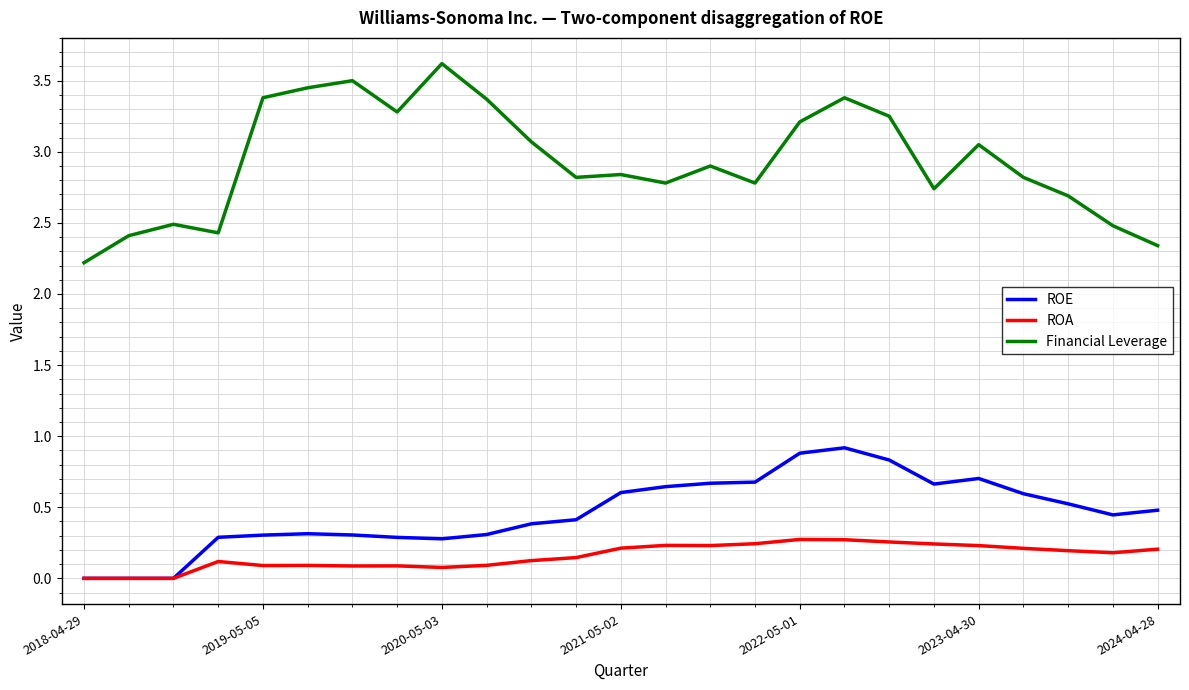

True or false: Financial Leverage and ROA cross at least once.

False